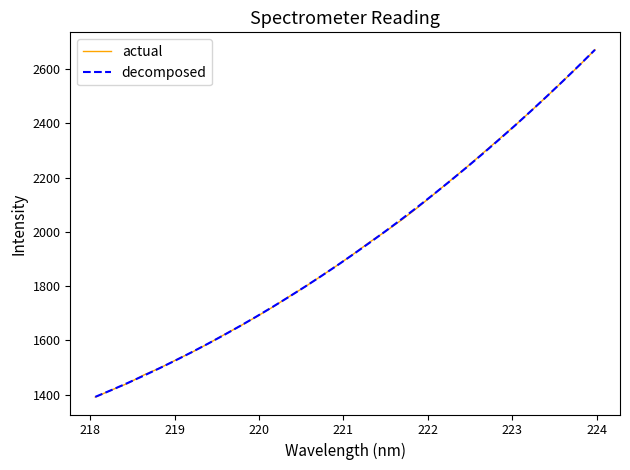

How many lines are shown in the chart?

2